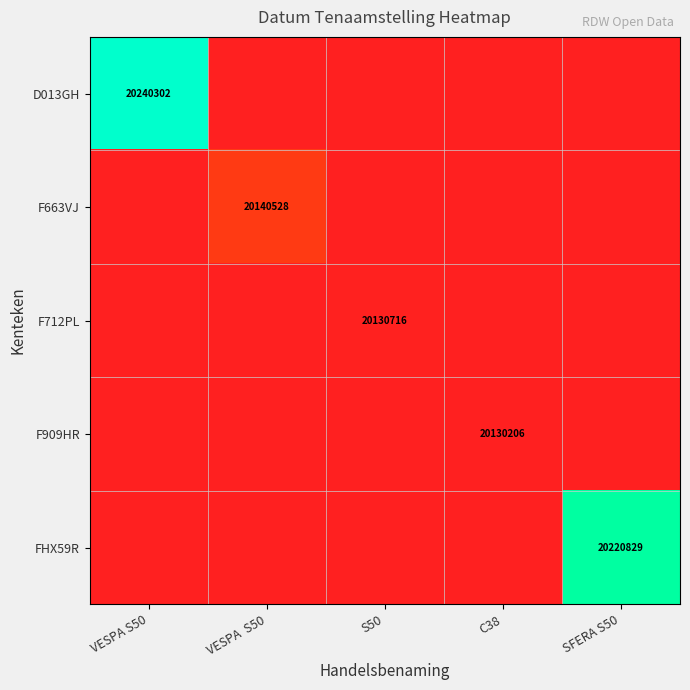

What is the difference between the highest and lowest values at VESPA  S50?

10322